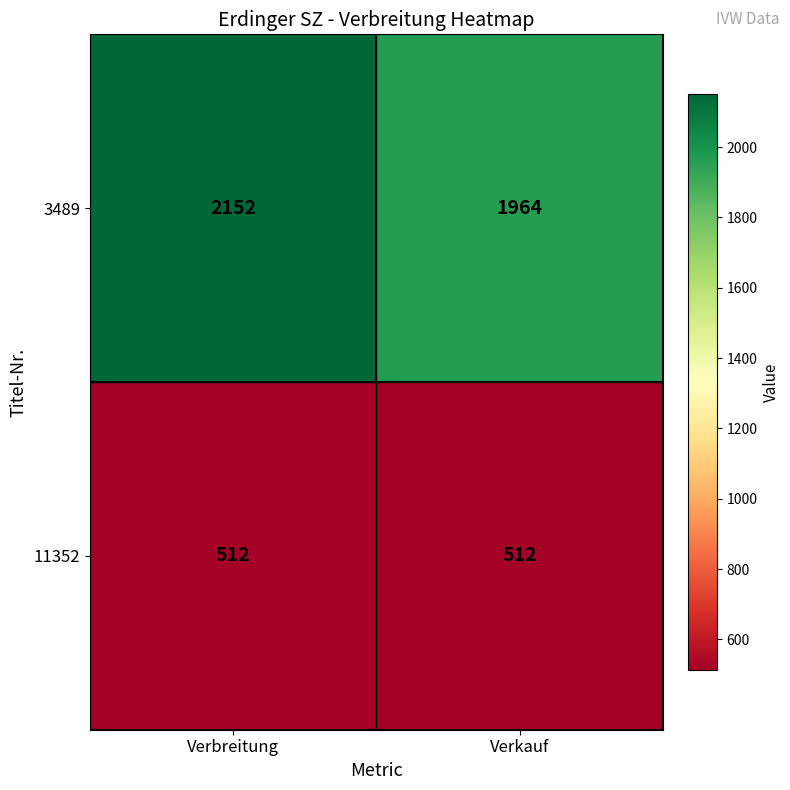

At which label does 3489 reach its minimum?

Verkauf